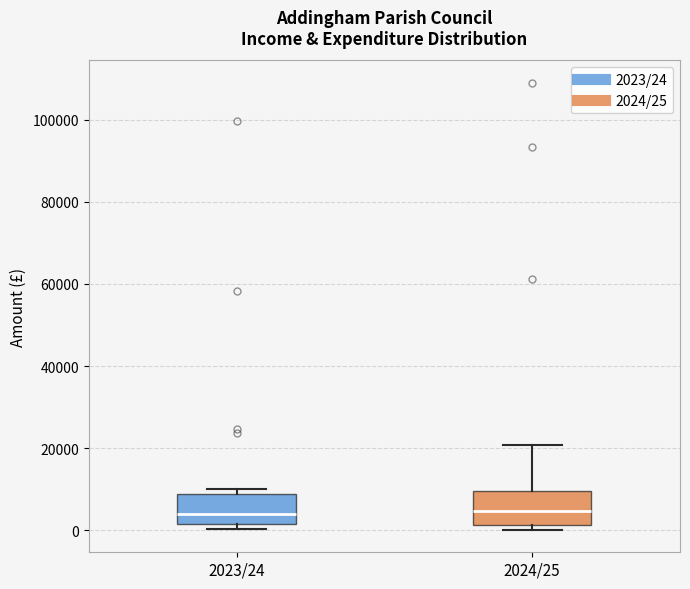

Reading left to right, read every box against the y-axis: the position of its median line, the range the box covers, and the ends of its whiskers. The values are not printed on the chart, so give them approximately, as read against the axis.

2023/24: median 4000, box 2000 to 8000, whiskers 0 to 10000
2024/25: median 4000, box 2000 to 10000, whiskers 0 to 20000